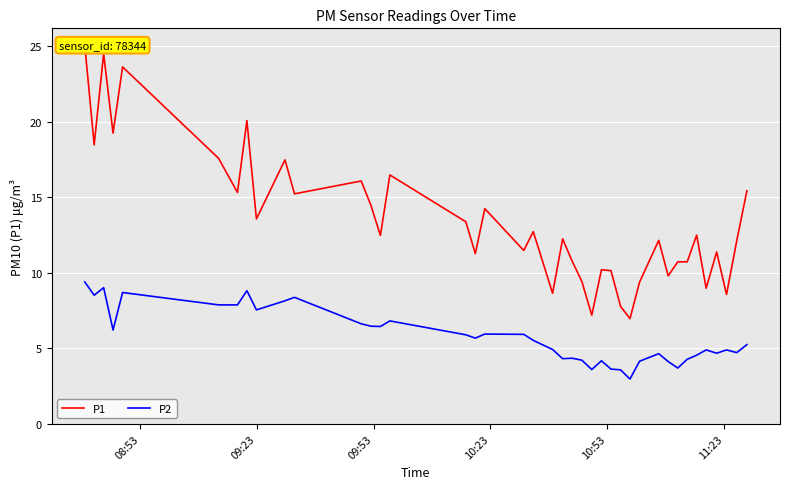

What is the minimum value for P2?

3.0